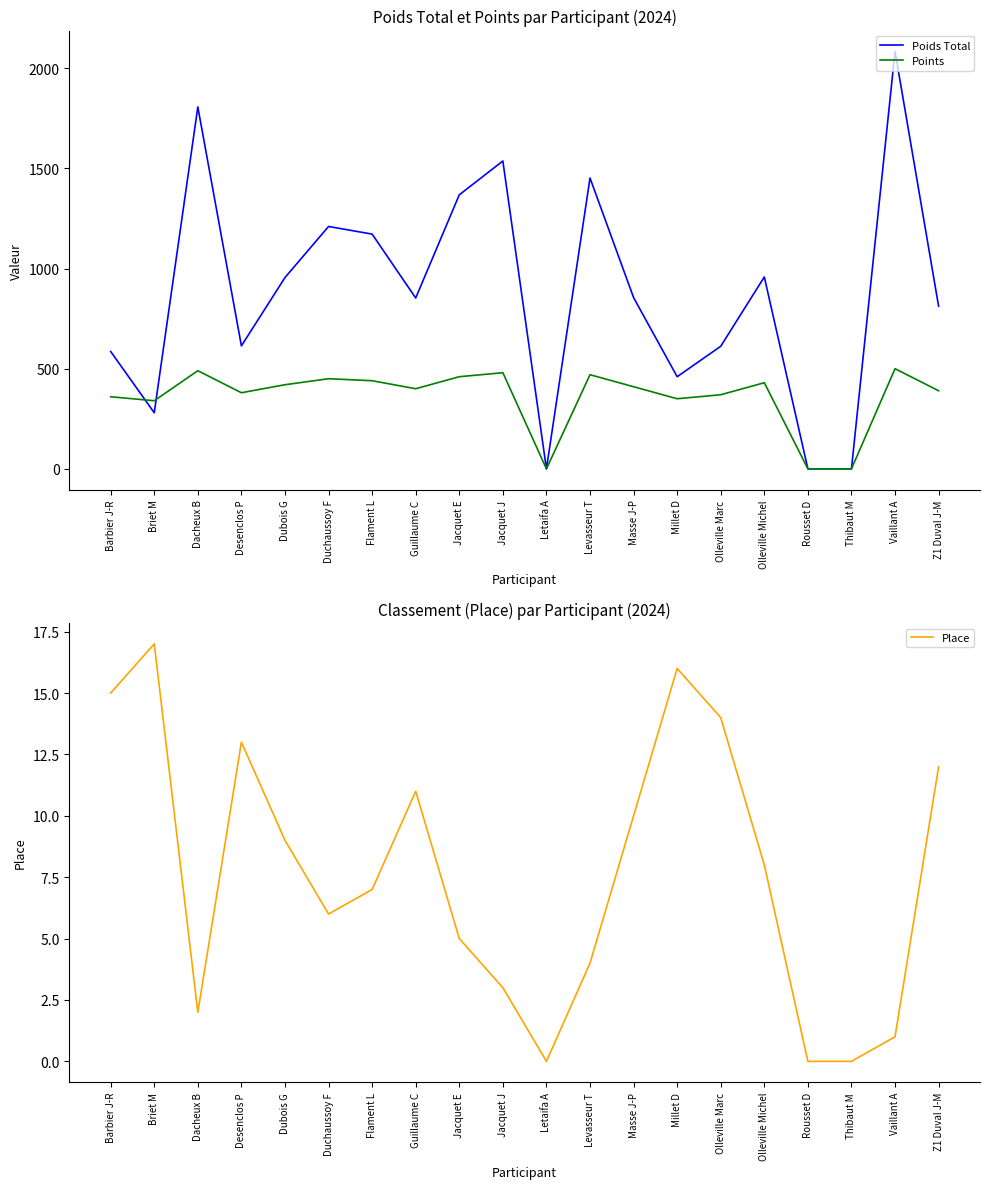

Rank the categories by Place value from lowest to highest.

Letaifa A, Rousset D, Thibaut M, Vaillant A, Dacheux B, Jacquet J, Levasseur T, Jacquet E, Duchaussoy F, Flament L, Olleville Michel, Dubois G, Masse J-P, Guillaume C, Z1 Duval J-M, Desenclos P, Olleville Marc, Barbier J-R, Millet D, Briet M